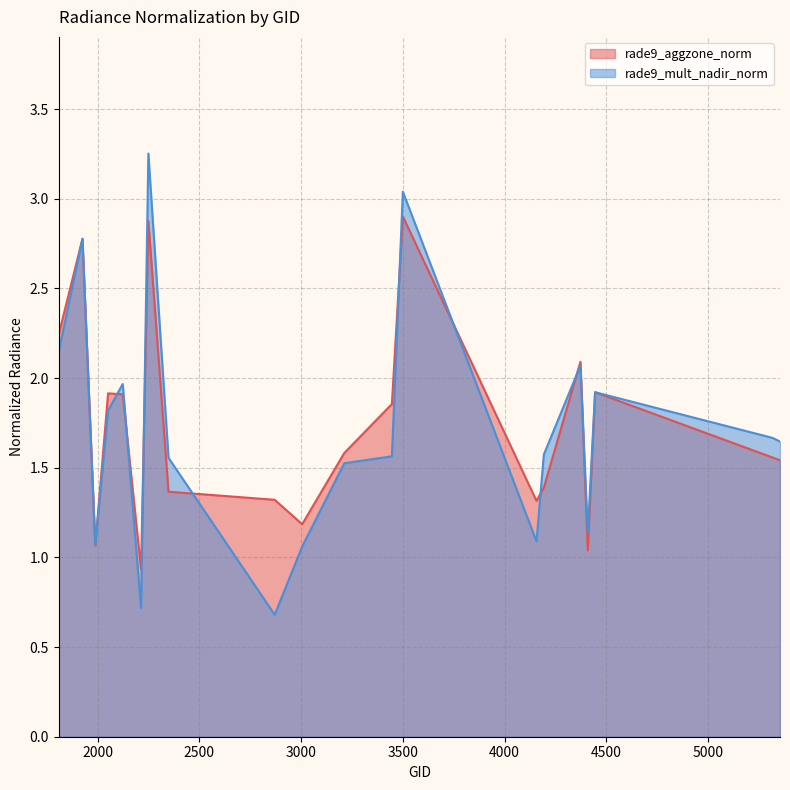

Which category has the highest value in the rade9_aggzone_norm series?

3500